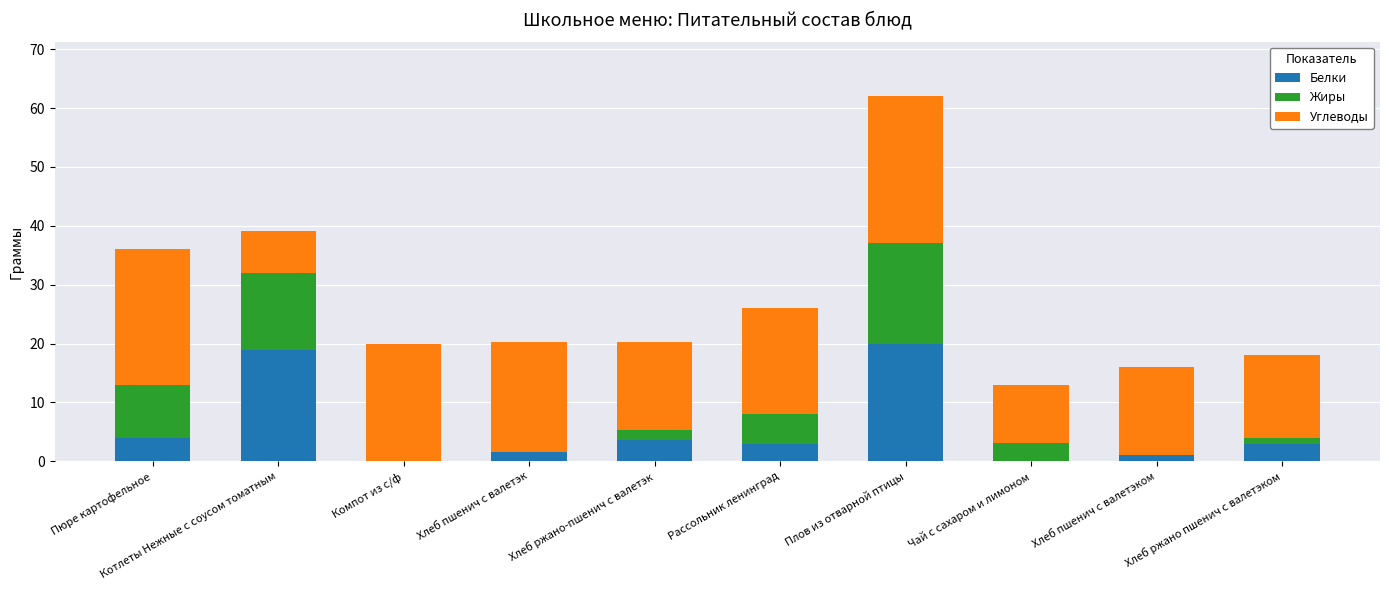

Are the bars horizontal?

No